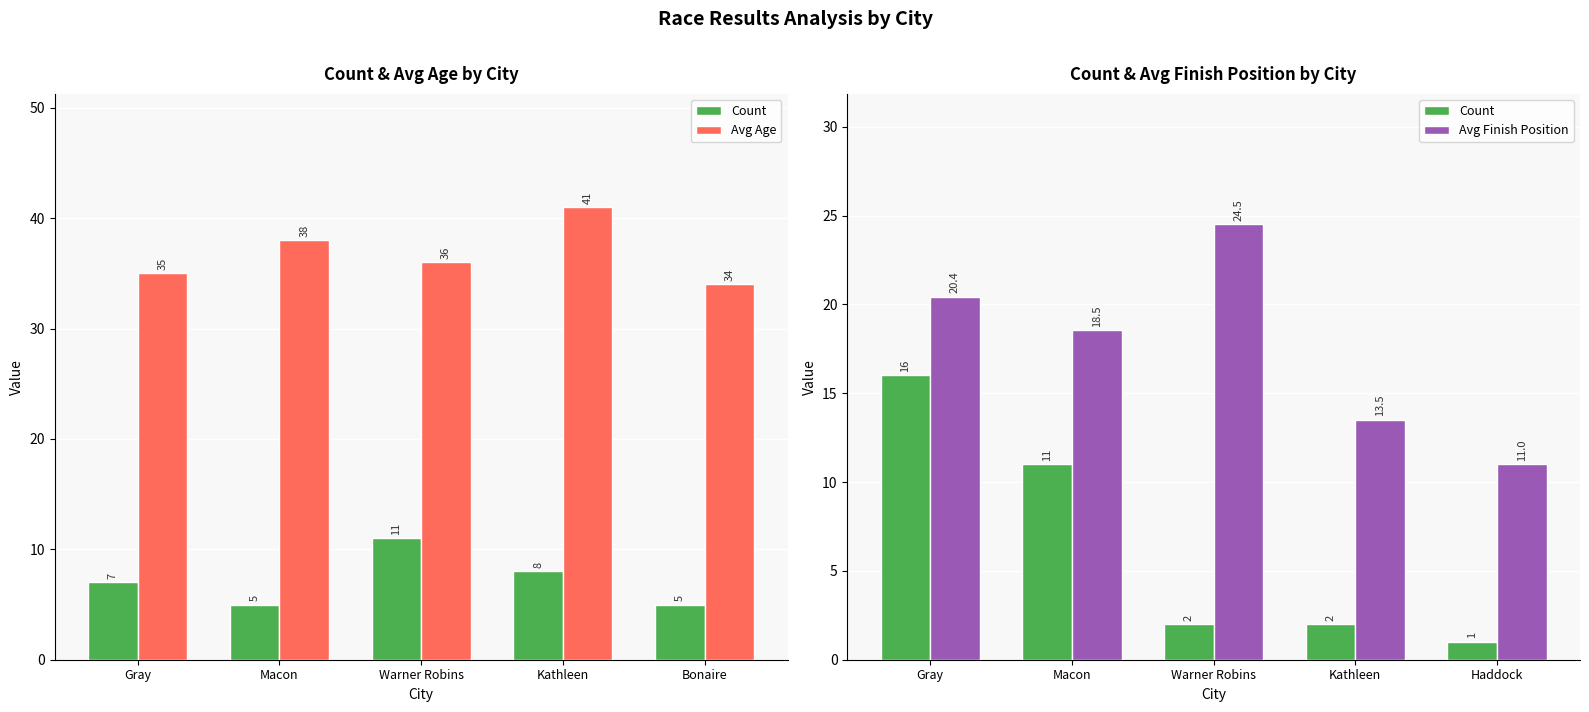

What position from the right is Bonaire?

1